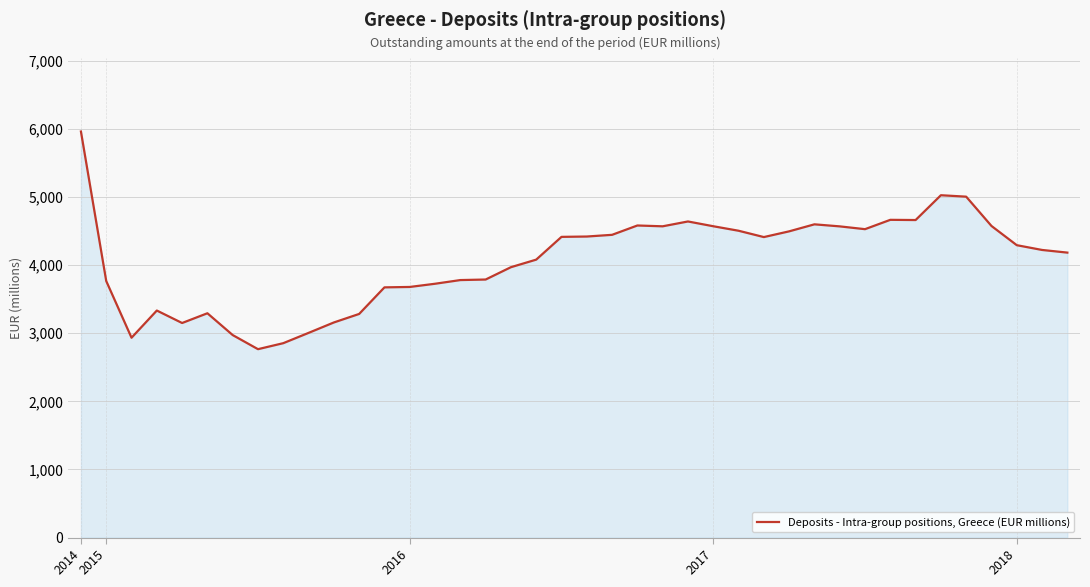

What is the minimum value shown in the chart?

2765